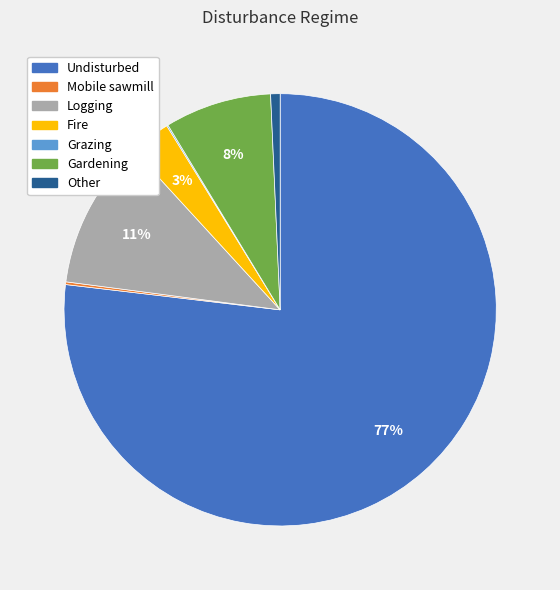

To the nearest percent, what is the combined percentage of Fire and Logging?

14%